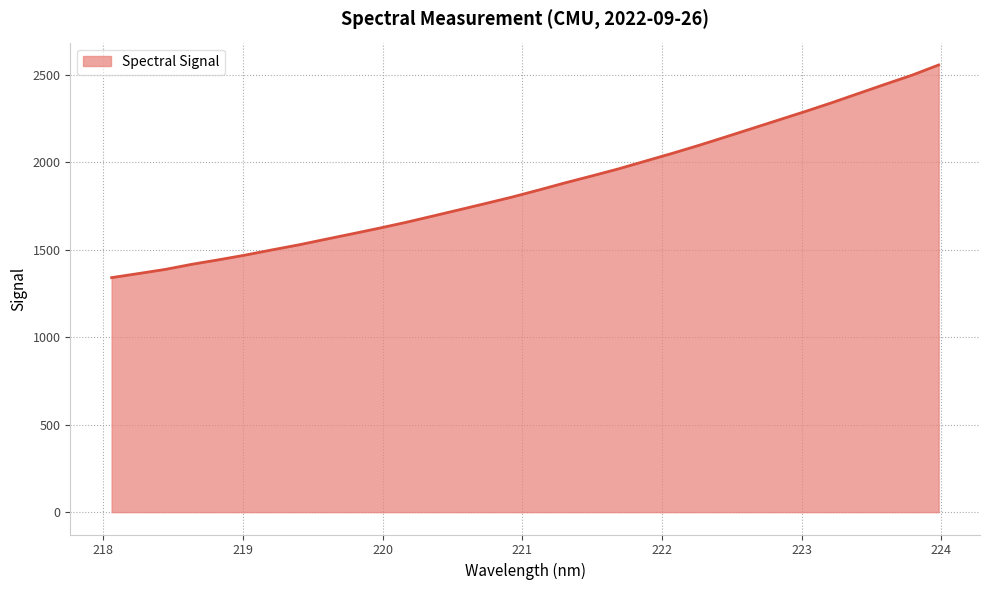

What is the minimum value shown in the chart?

1340.5